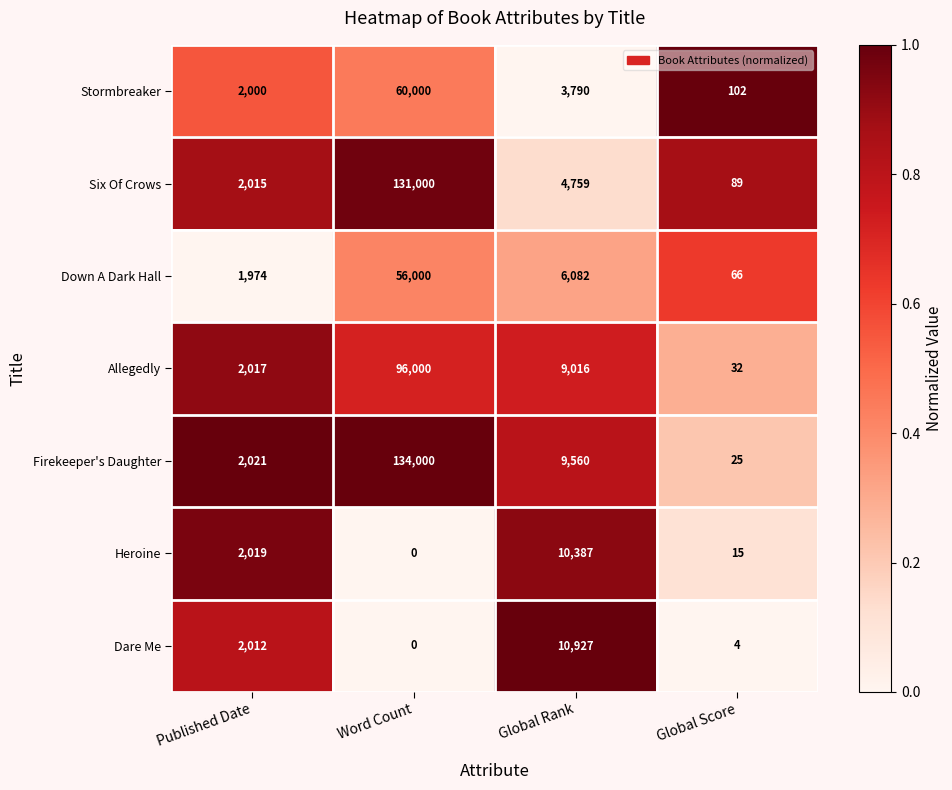

Is it true that Heroine equals 6645 at Global Rank?

False